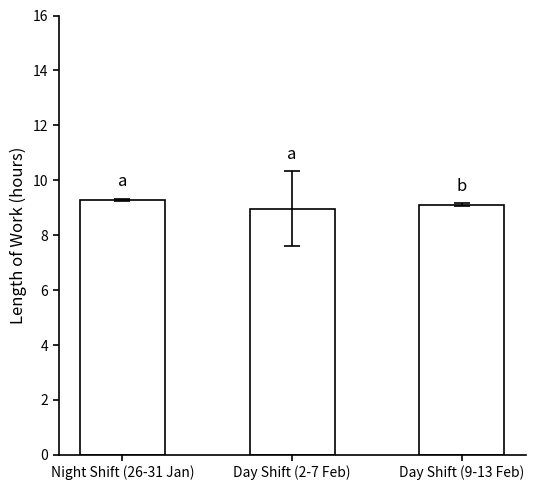

Rank the categories by value from highest to lowest.

Night Shift (26-31 Jan), Day Shift (9-13 Feb), Day Shift (2-7 Feb)